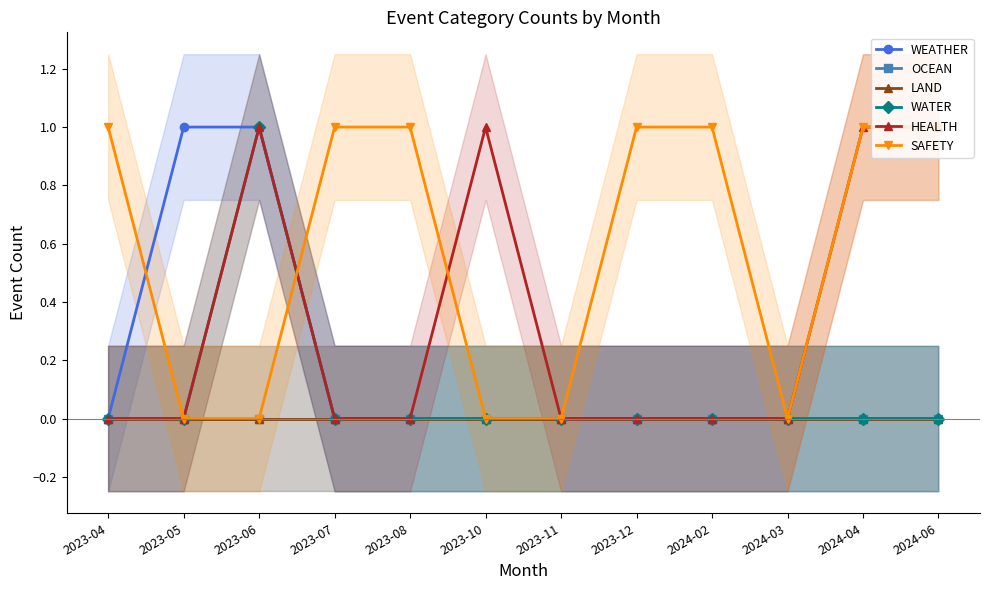

At which label does WATER reach its peak?

2023-06